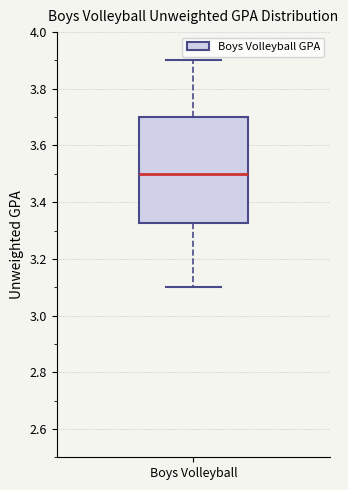

Where does the upper whisker of the box for Boys Volleyball end on the y-axis? The values are not printed on the chart, so give them approximately, as read against the axis.

3.90